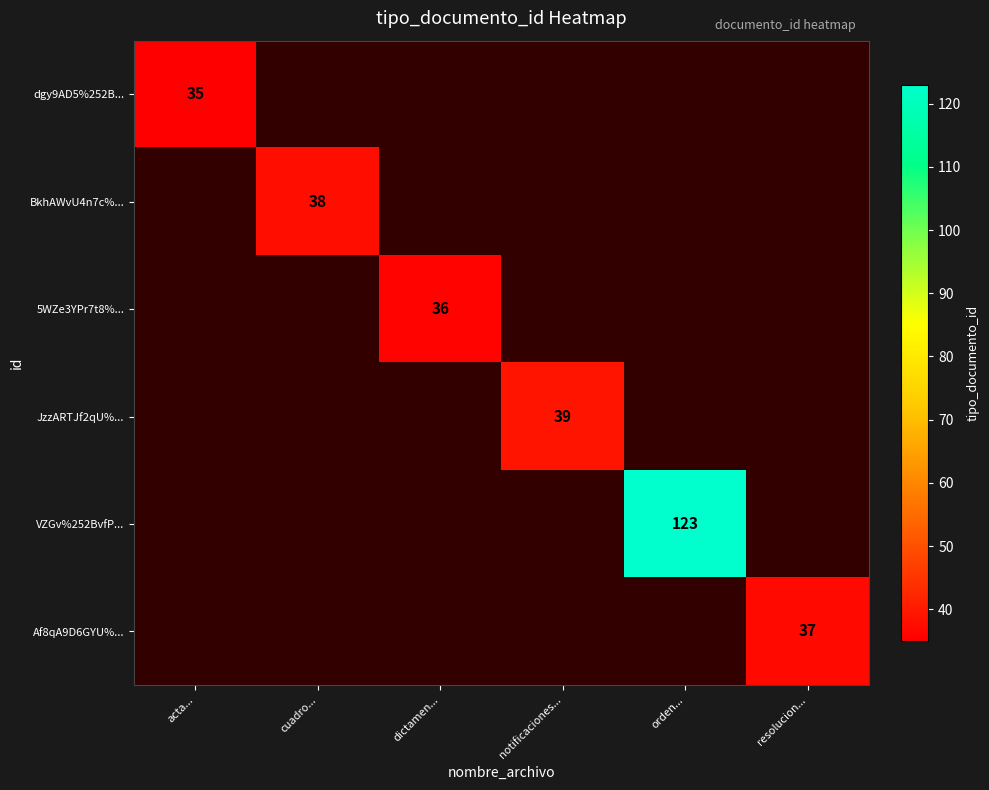

Is it true that JzzARTJf2qU%... equals 12 at notificaciones...?

False